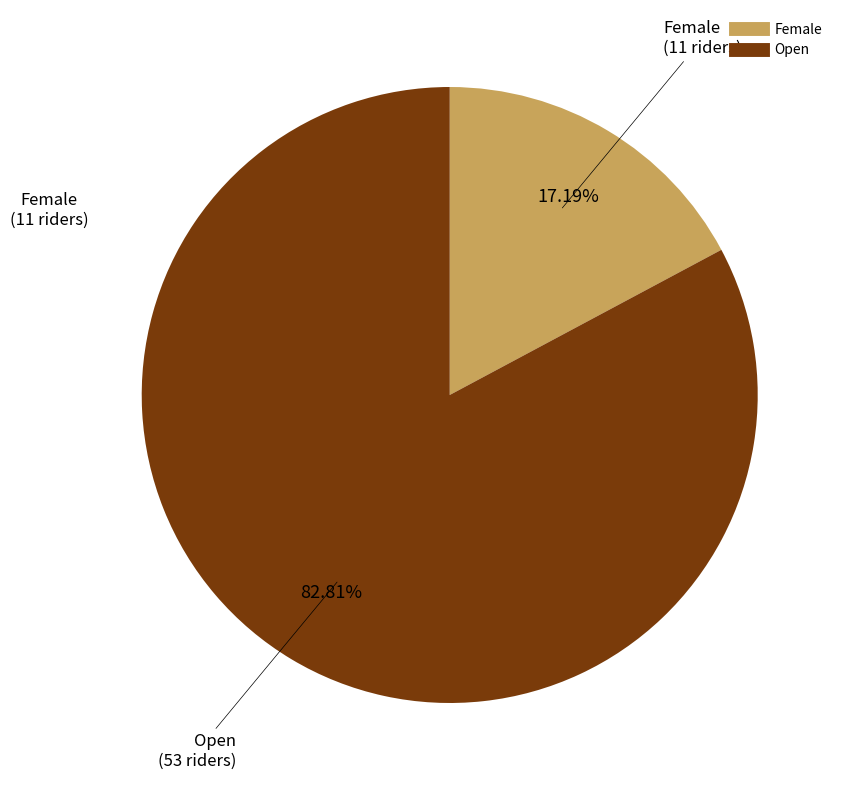

Is there any slice that represents more than half of the pie?

Yes